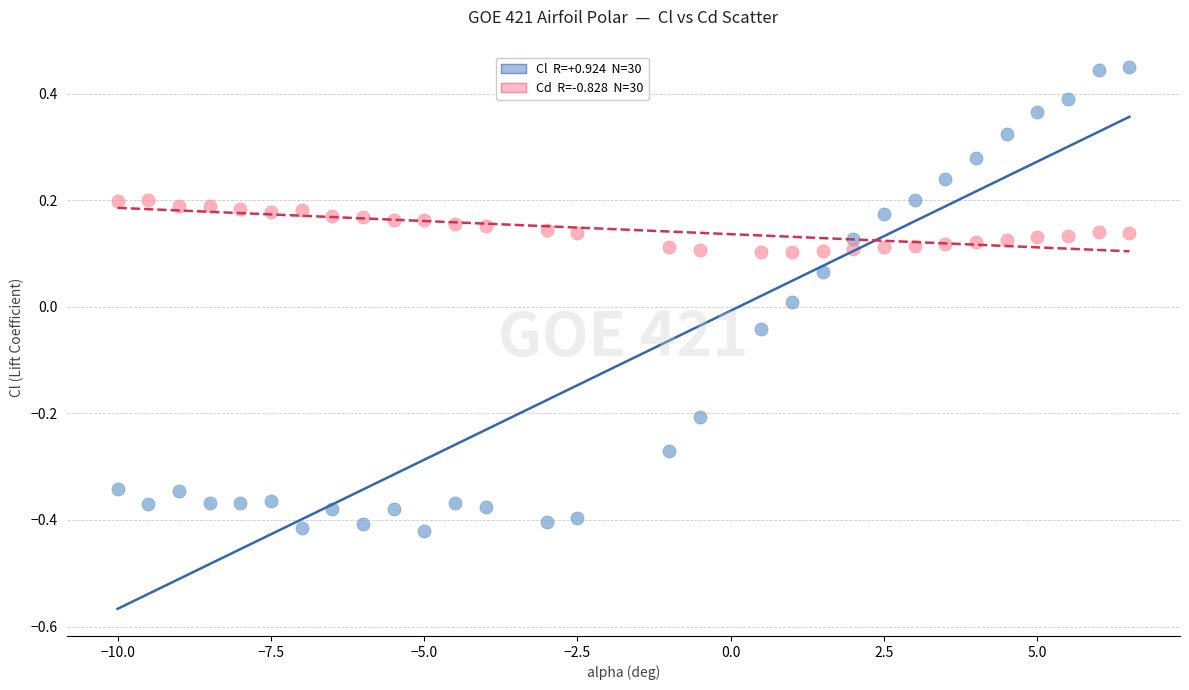

Across all data points, what is the range of Y values (max minus min)?

0.9